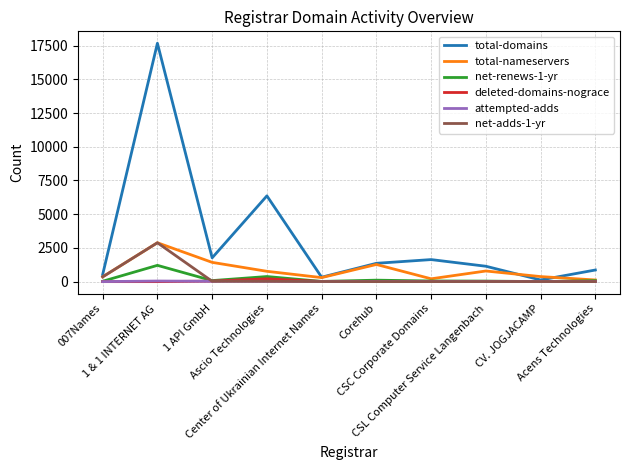

What is the greatest value displayed?

17674